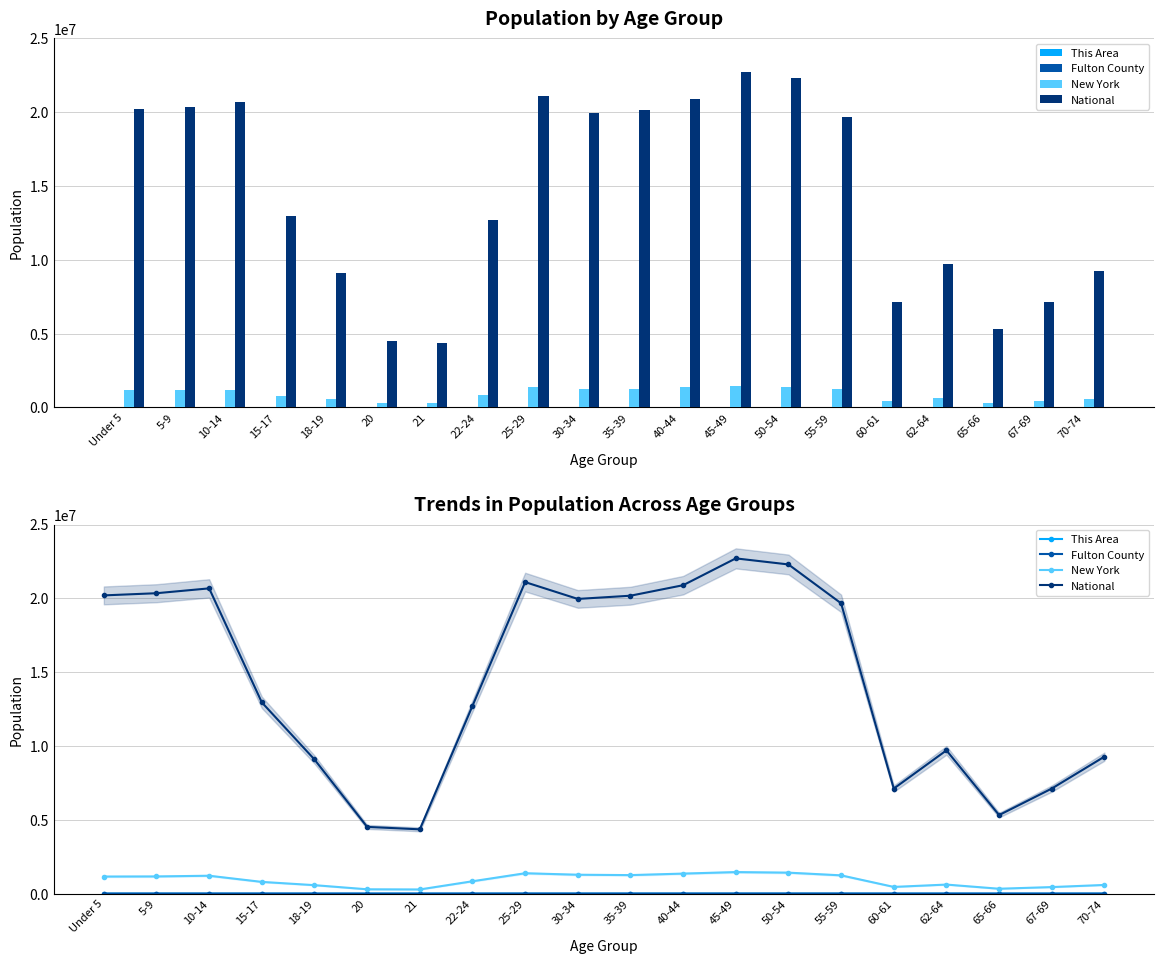

What is the difference between the Fulton County values at 30-34 and 45-49?

1433